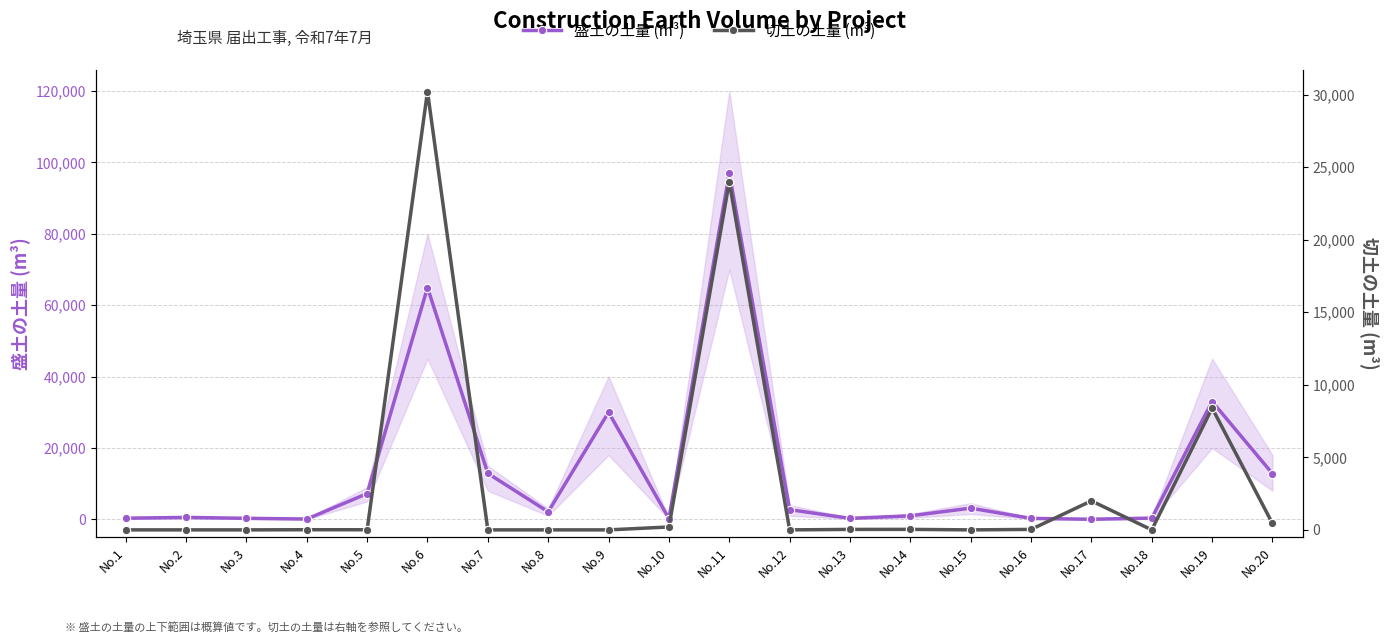

Read the 盛土の土量 (m³) value at No.8.

2096.6